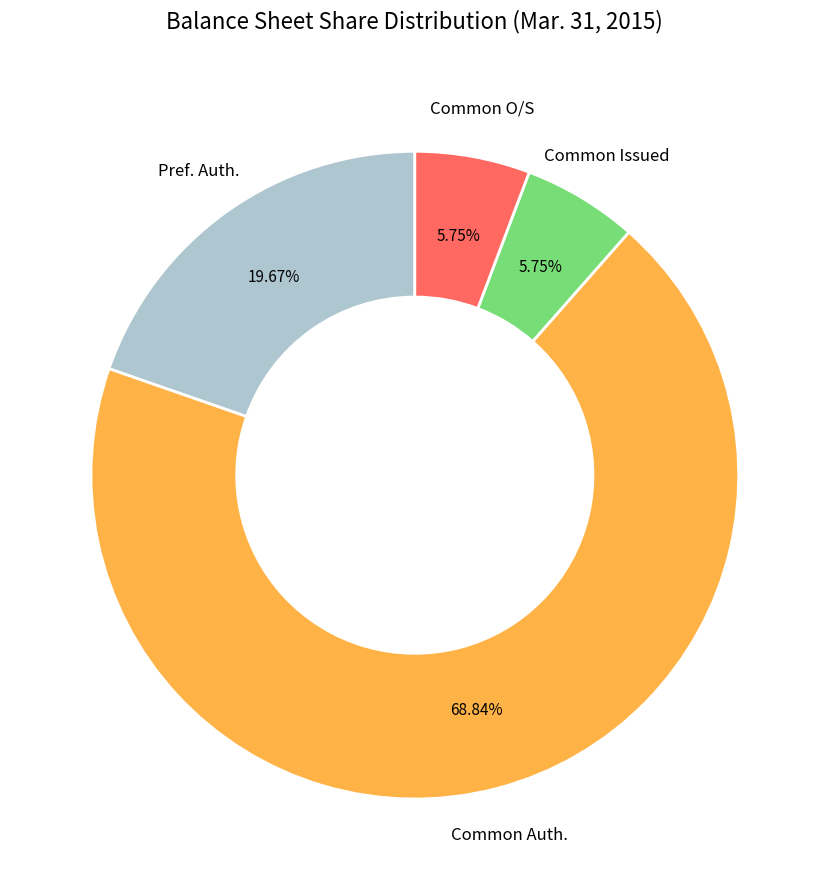

Is there any slice that represents more than half of the pie?

Yes